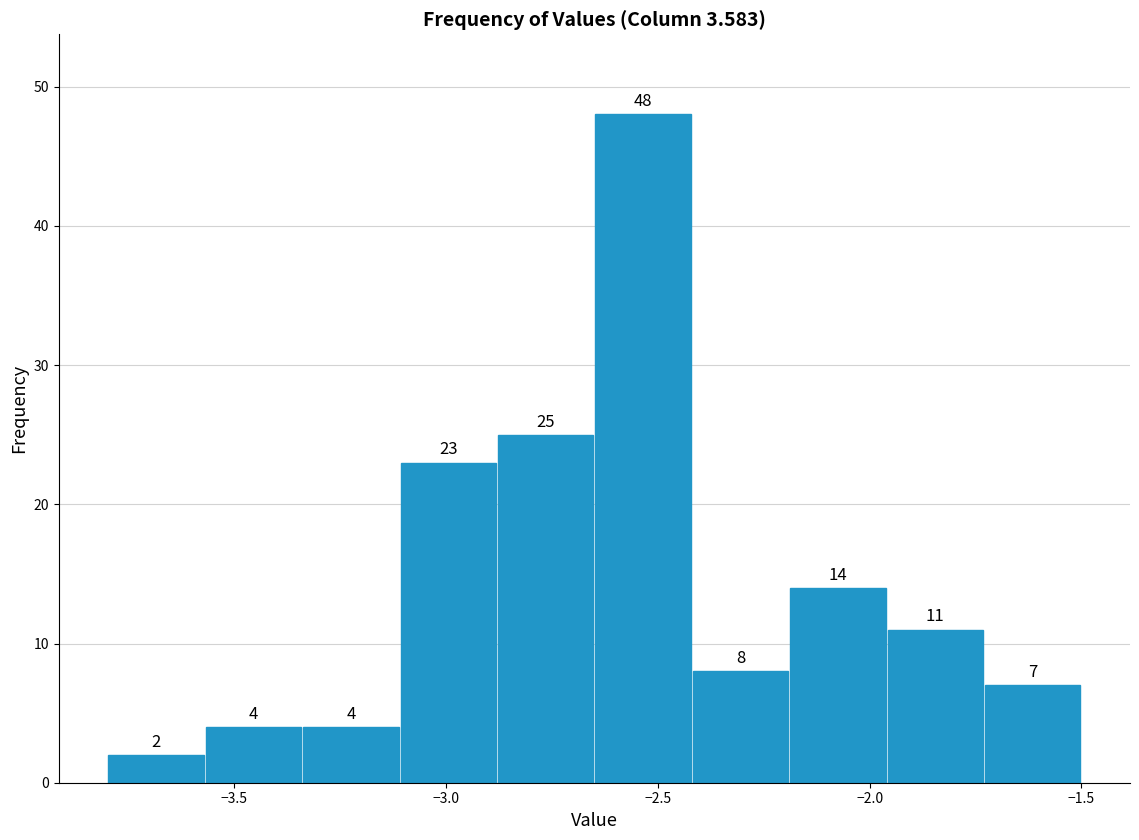

Reading left to right, list every bar in this chart as the range it spans on the x-axis followed by its height. The bar edges are not printed on the chart, so give them approximately, as read against the axis.

-3.80 to -3.57: 2
-3.57 to -3.34: 4
-3.34 to -3.11: 4
-3.11 to -2.88: 23
-2.88 to -2.65: 25
-2.65 to -2.42: 48
-2.42 to -2.19: 8
-2.19 to -1.96: 14
-1.96 to -1.73: 11
-1.73 to -1.50: 7